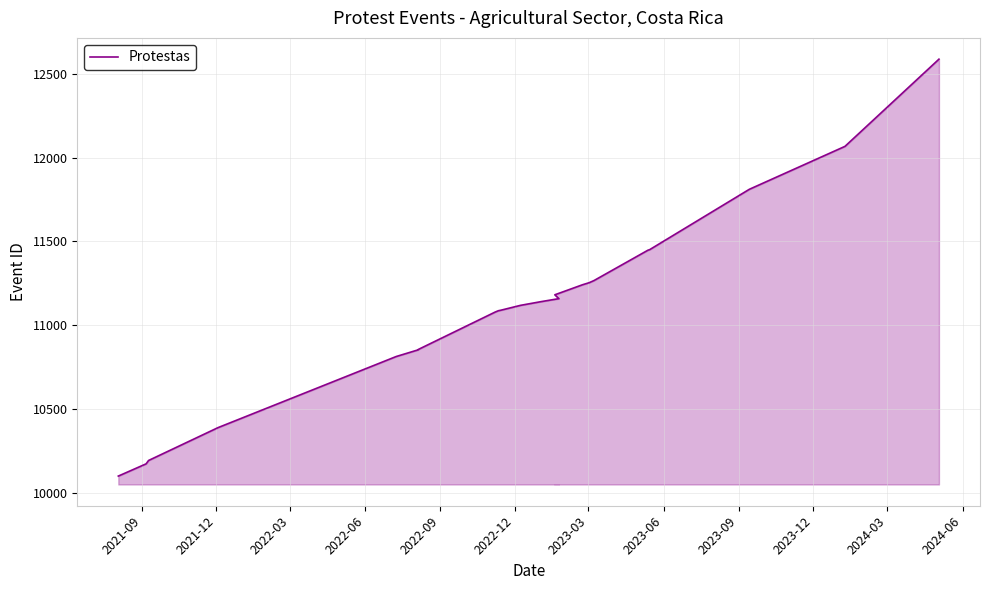

How many series are shown in this chart?

1